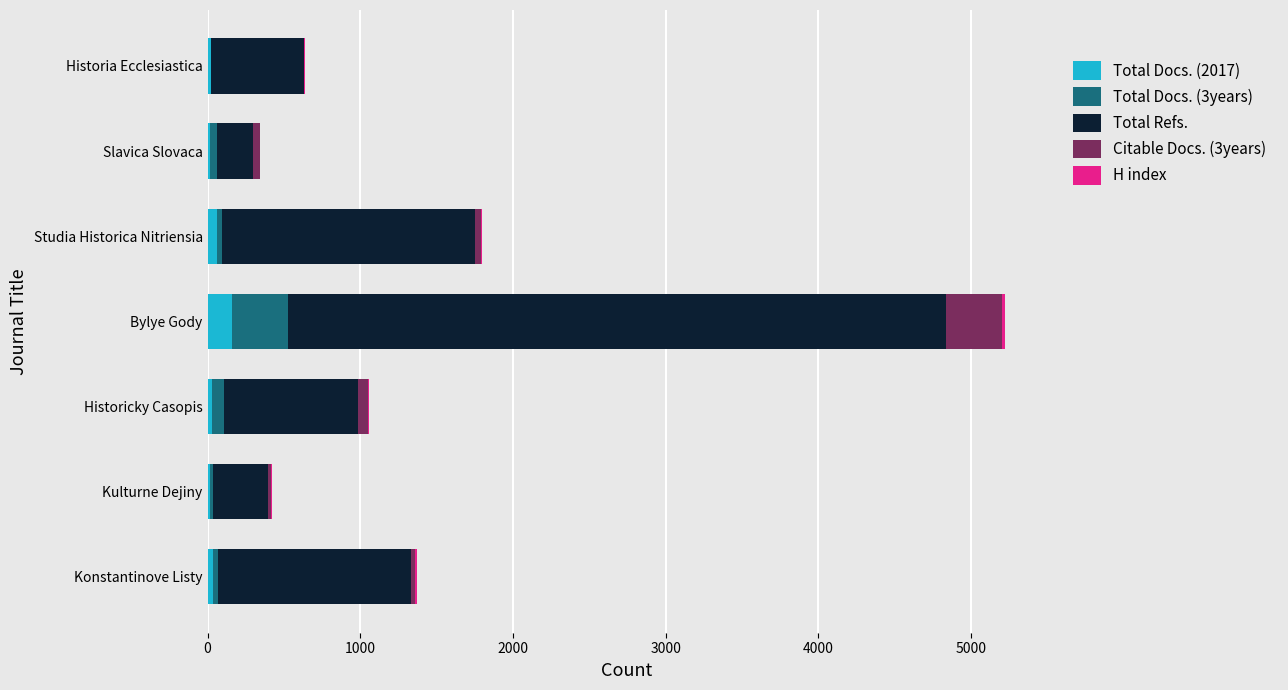

What is the highest value of the Total Docs. (2017) series?

157